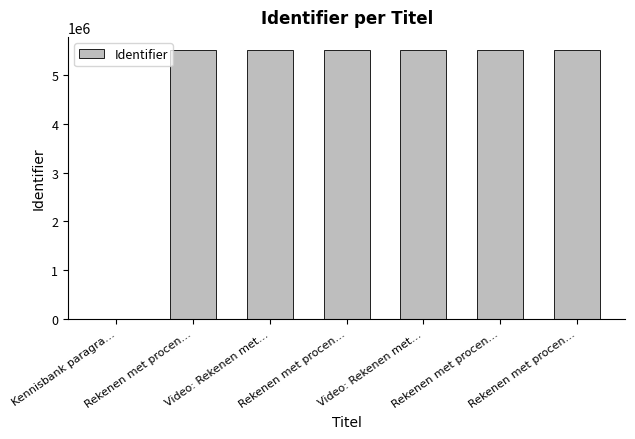

Count the number of categories in the chart.

7